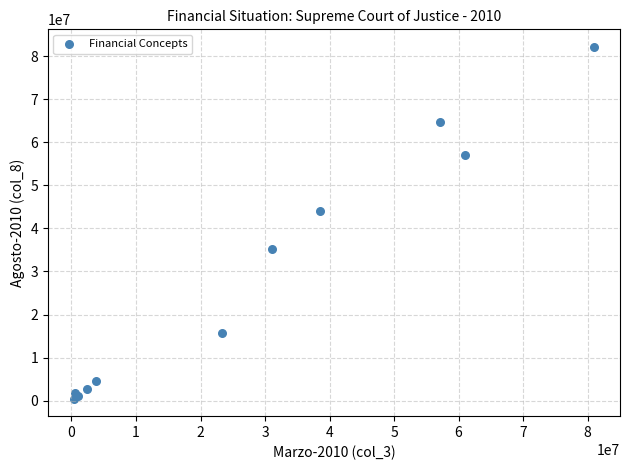

What Y value in the scatter plot is closest to 41309235?

44080797.3